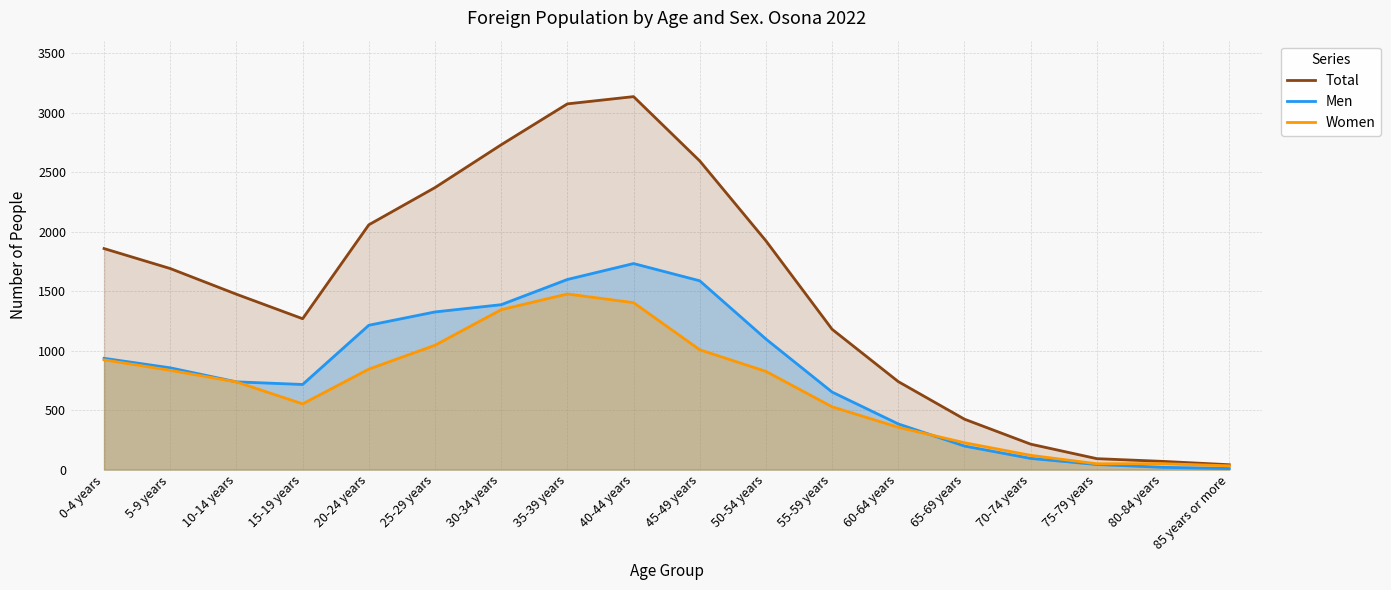

The value of Men at 80-84 years is 19. True or false?

True